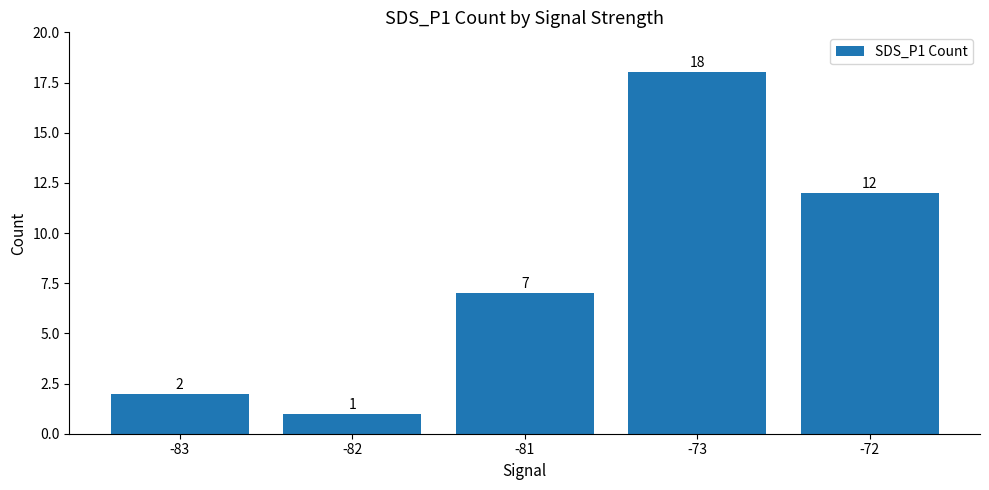

Rank the categories by value from highest to lowest.

-73, -72, -81, -83, -82